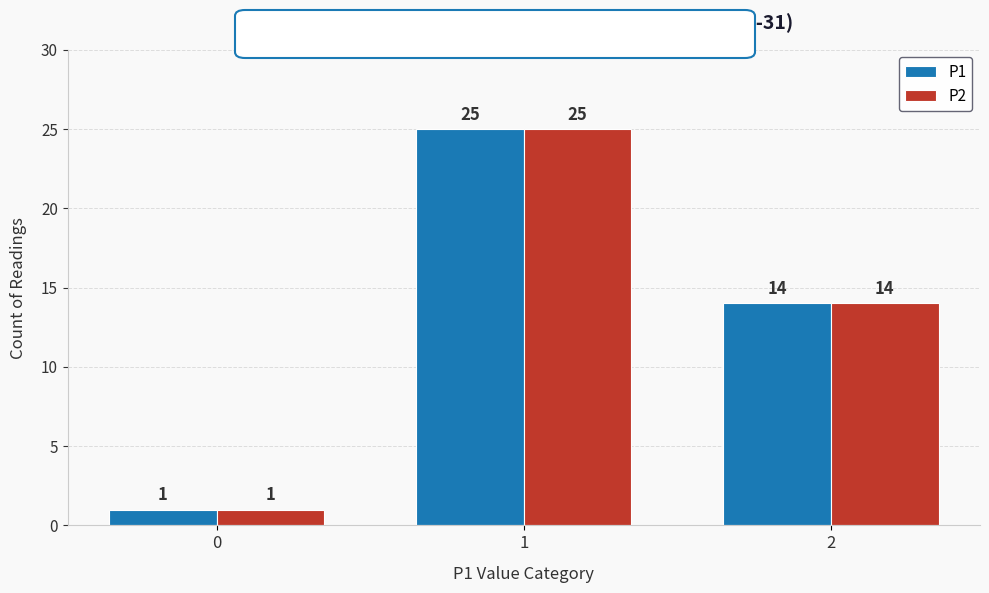

Which label corresponds to the largest value in the chart?

1